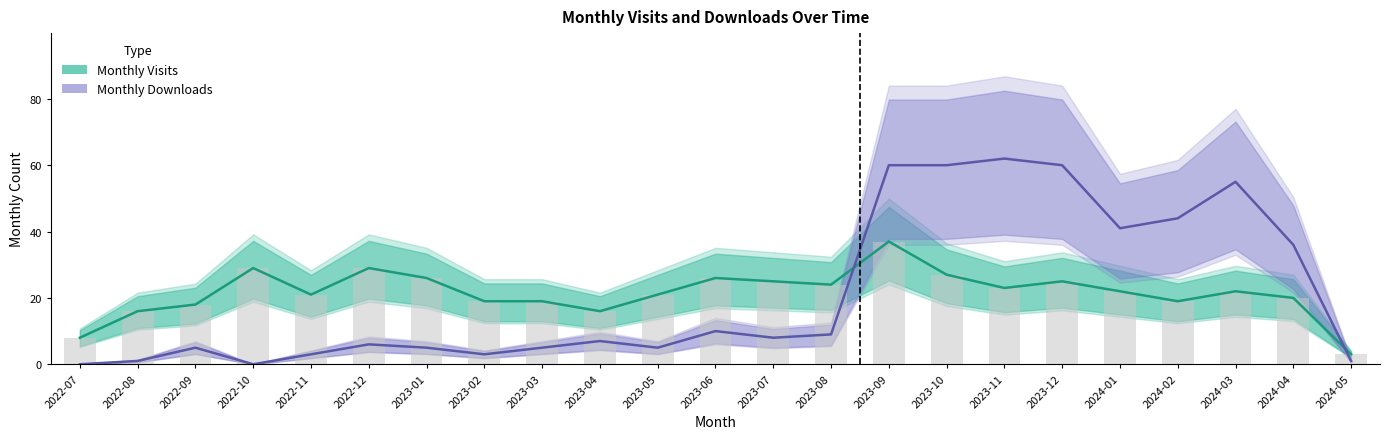

Does the chart contain any negative values?

No